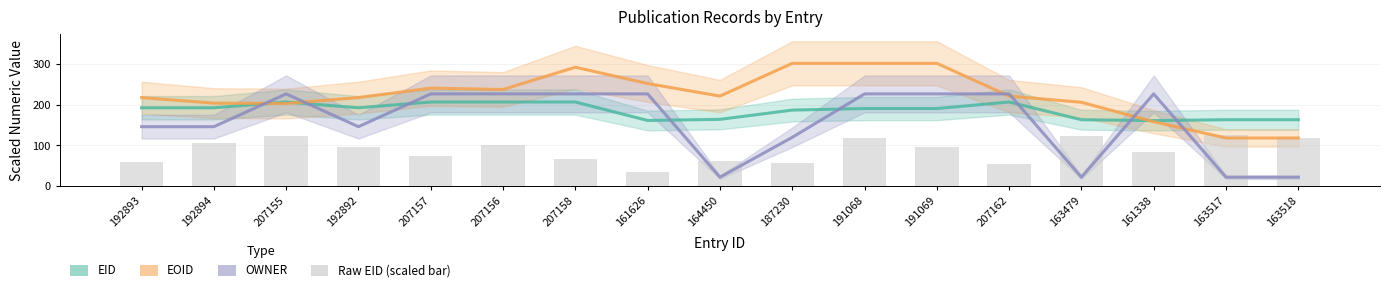

What are all the series names shown in the legend?

EID, EOID, OWNER, Raw EID (scaled bar)